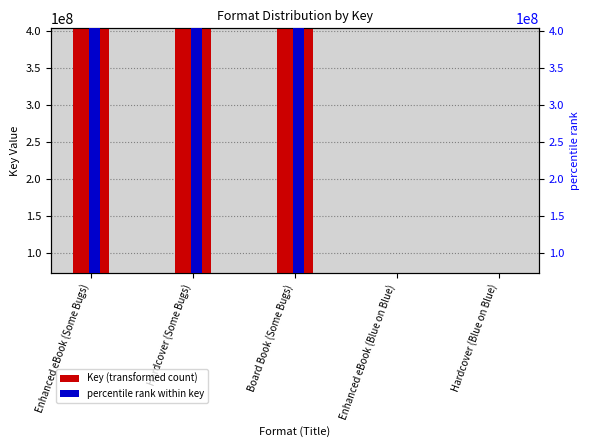

How many bars are there in total?

10